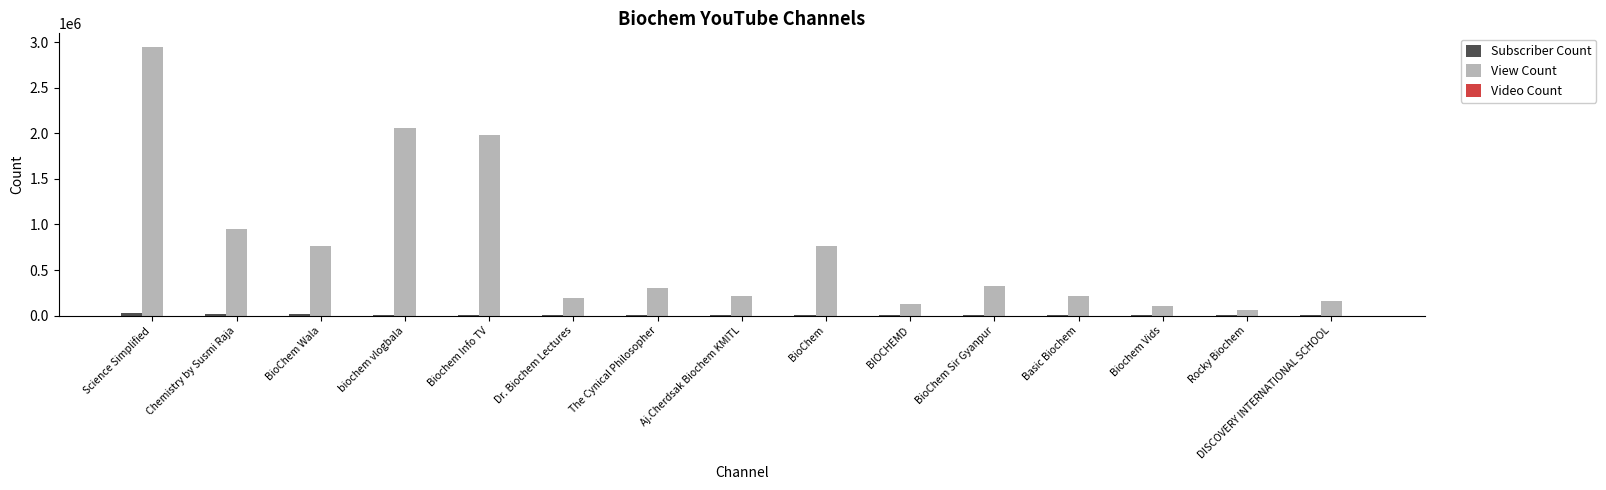

Which series has the largest range (max minus min)?

View Count